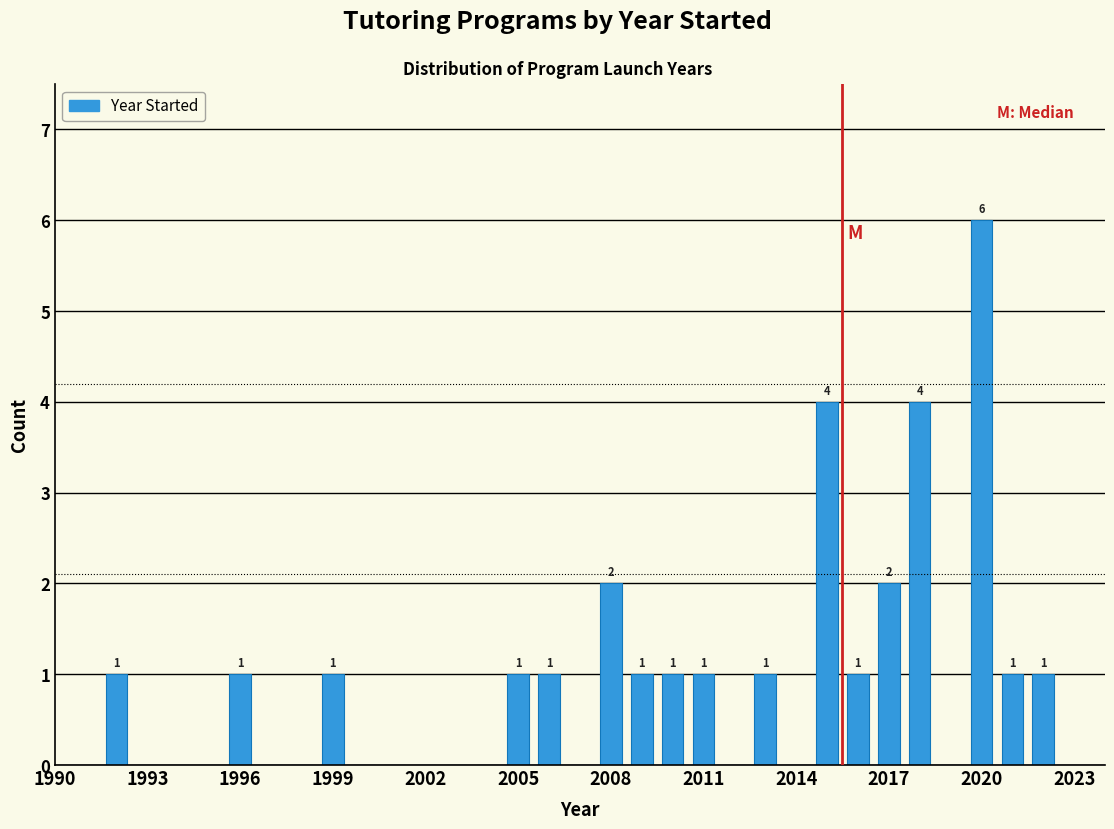

Read against the x-axis, roughly where is the centre of the tallest bar?

2020.0